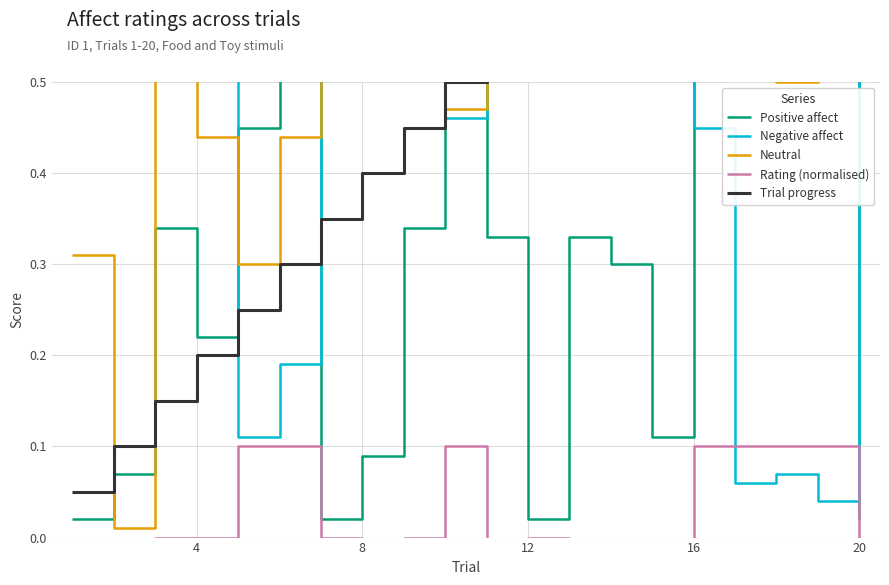

At which label does Trial progress reach its peak?

20